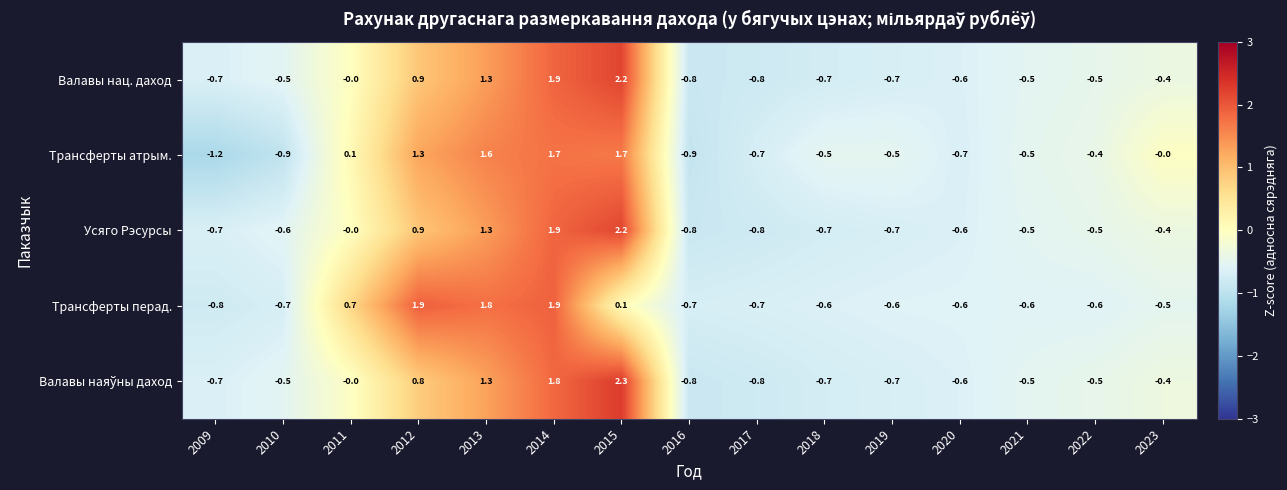

At which label is Трансферты атрым. closest to 0?

2023